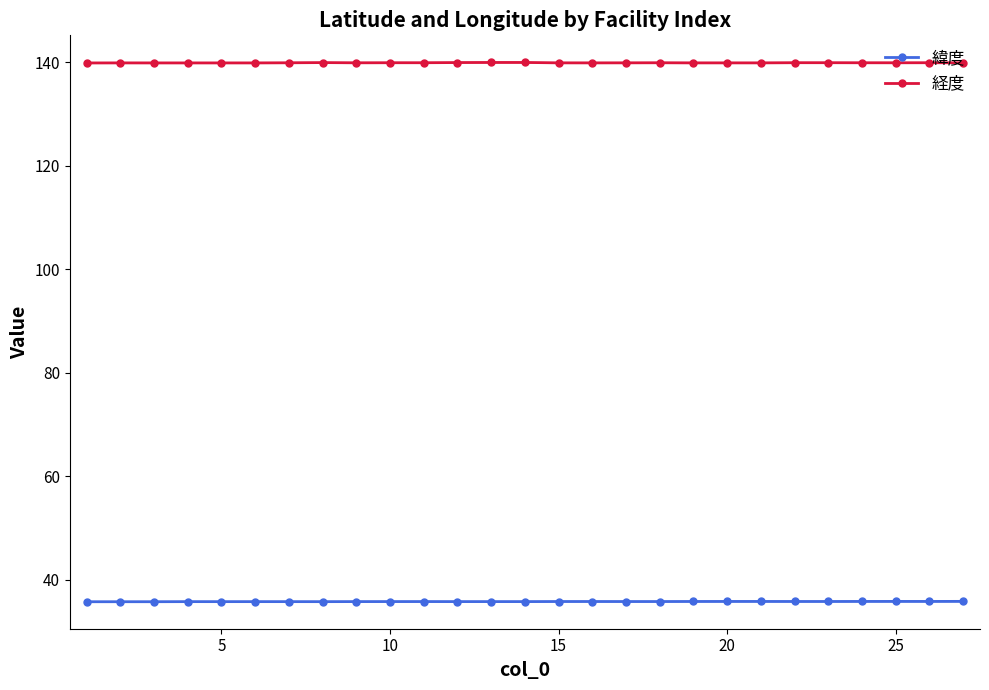

Is it true that 経度 equals 139.9 at 20?

True